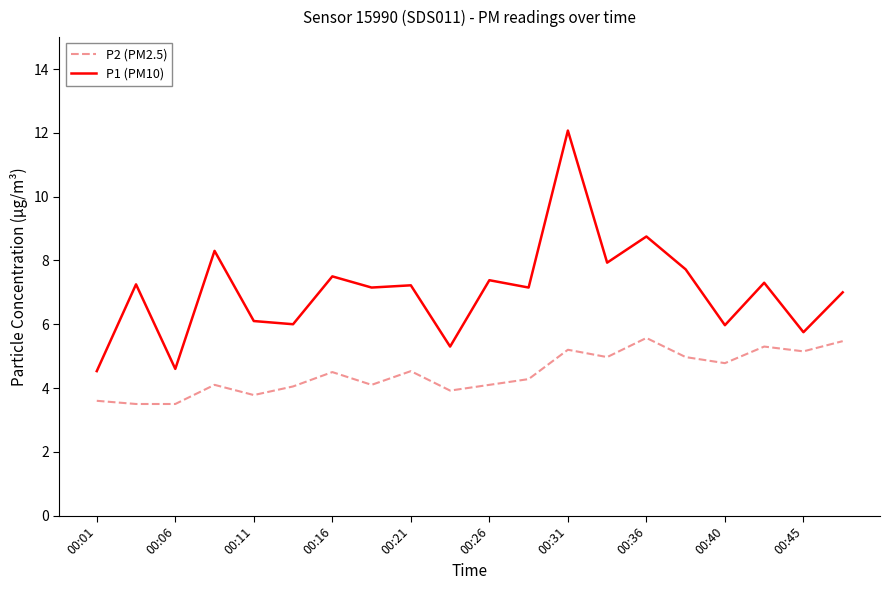

True or false: P2 (PM2.5) and P1 (PM10) intersect in this chart.

False